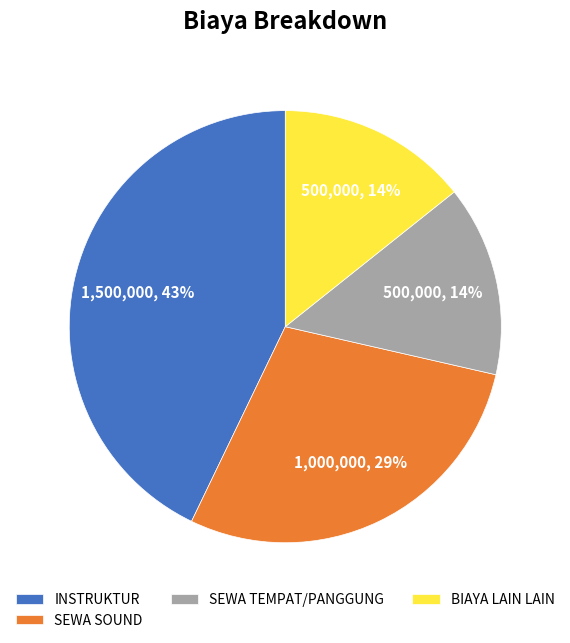

How many segments does this pie chart have?

4